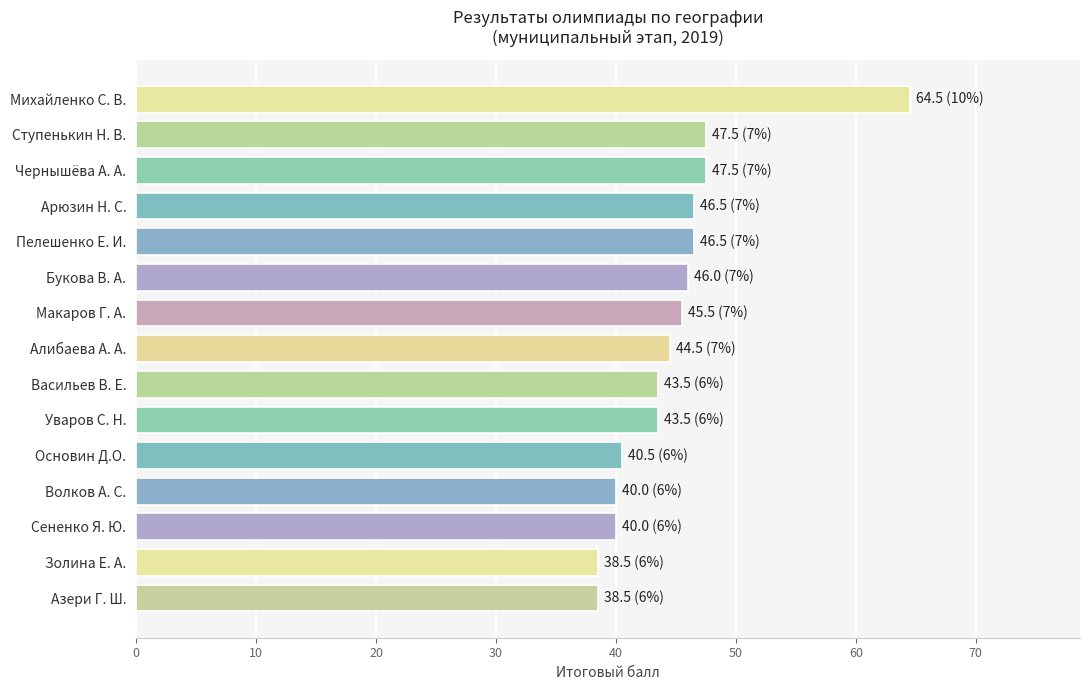

The chart shows a value of 47.5 at Чернышёва А. А.. True or false?

True